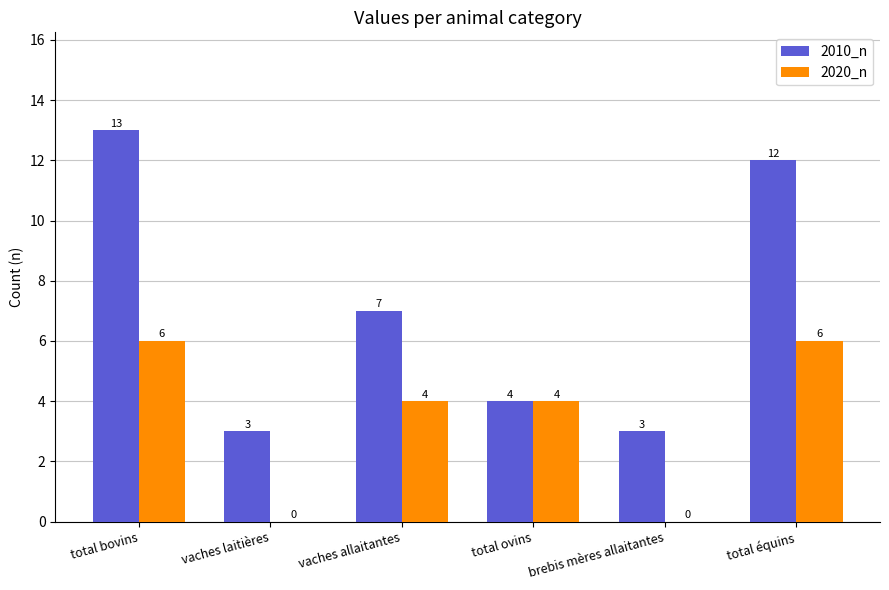

How many 2010_n values are between 3 and 12?

5